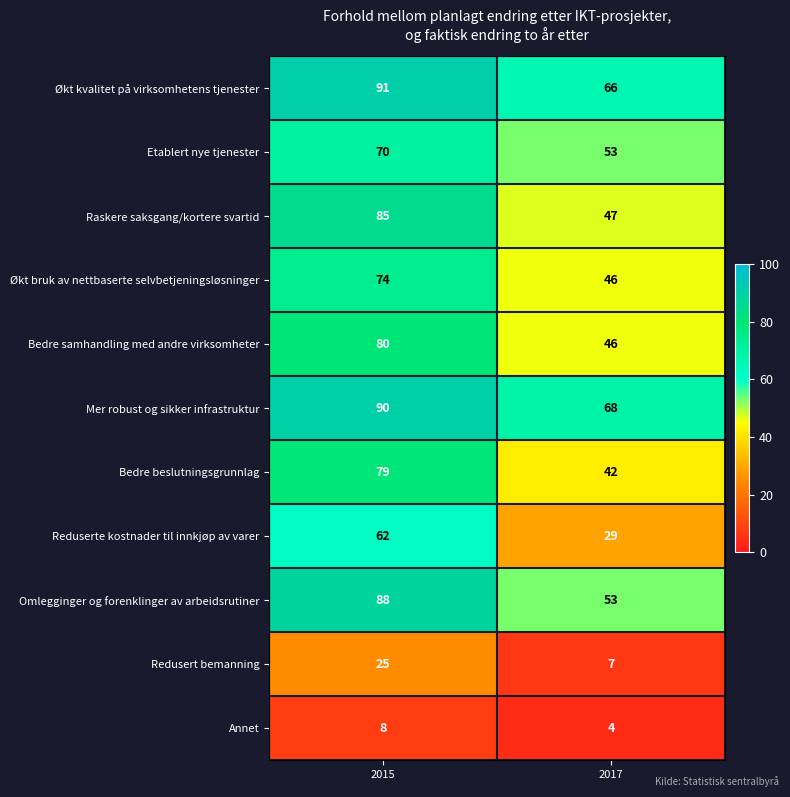

What is the sum of all Omlegginger og forenklinger av arbeidsrutiner values?

141